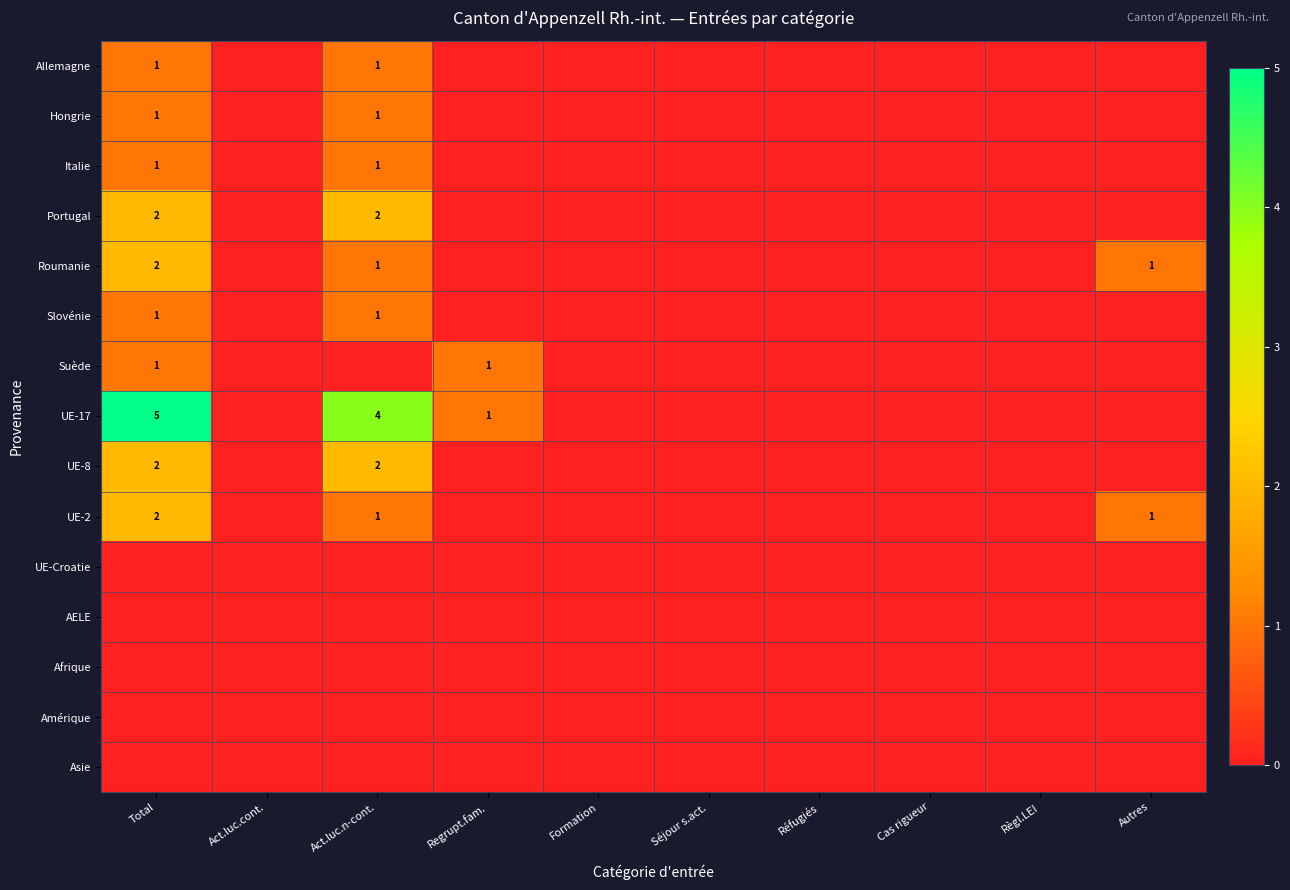

The value of UE-17 at Regrupt.fam. is 1. True or false?

True